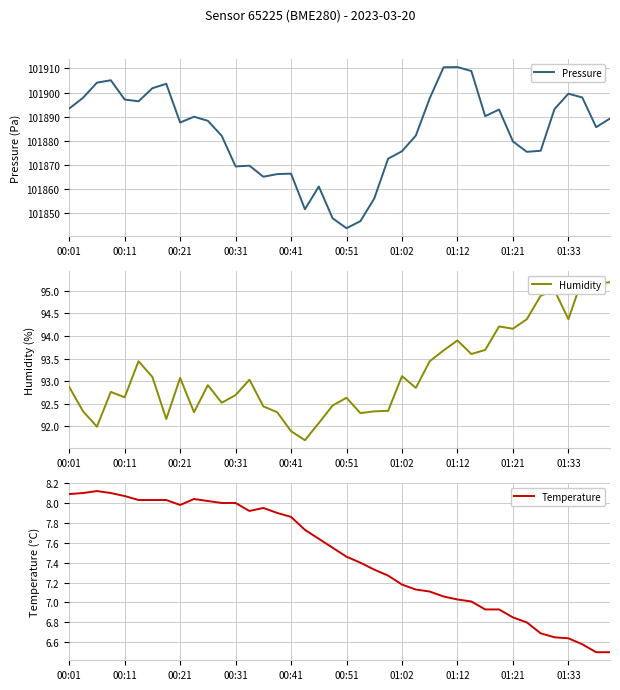

Is the value of Pressure at 37 greater than the value of Temperature at 18?

Yes